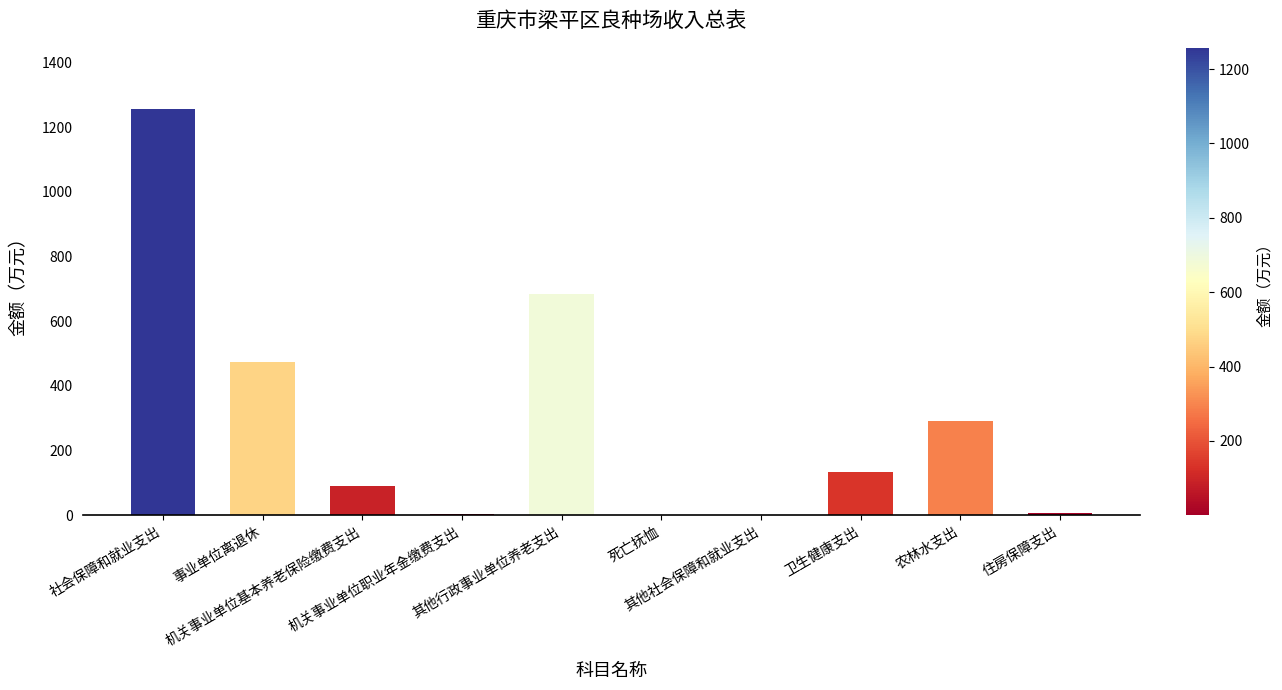

What is the sum of the values at 住房保障支出 and 其他行政事业单位养老支出?

693.7